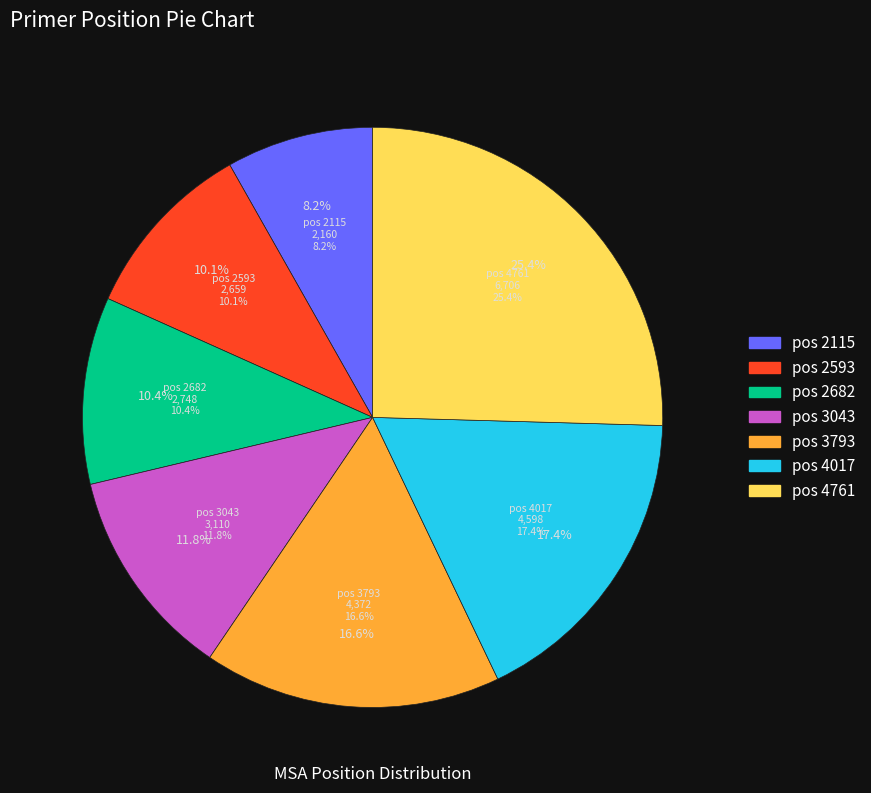

What is the smallest slice in the pie chart?

2115